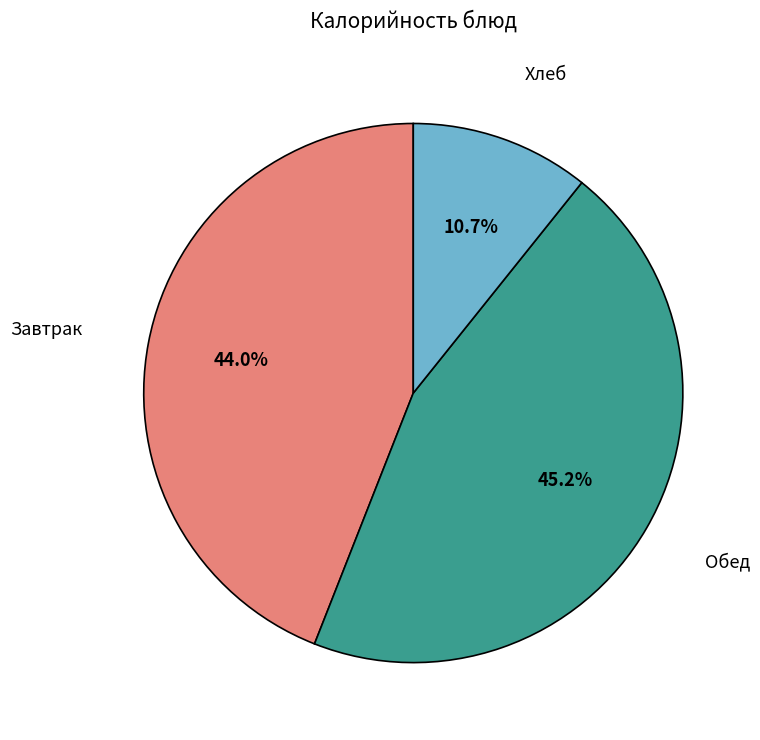

What is the largest slice in the pie chart?

Обед